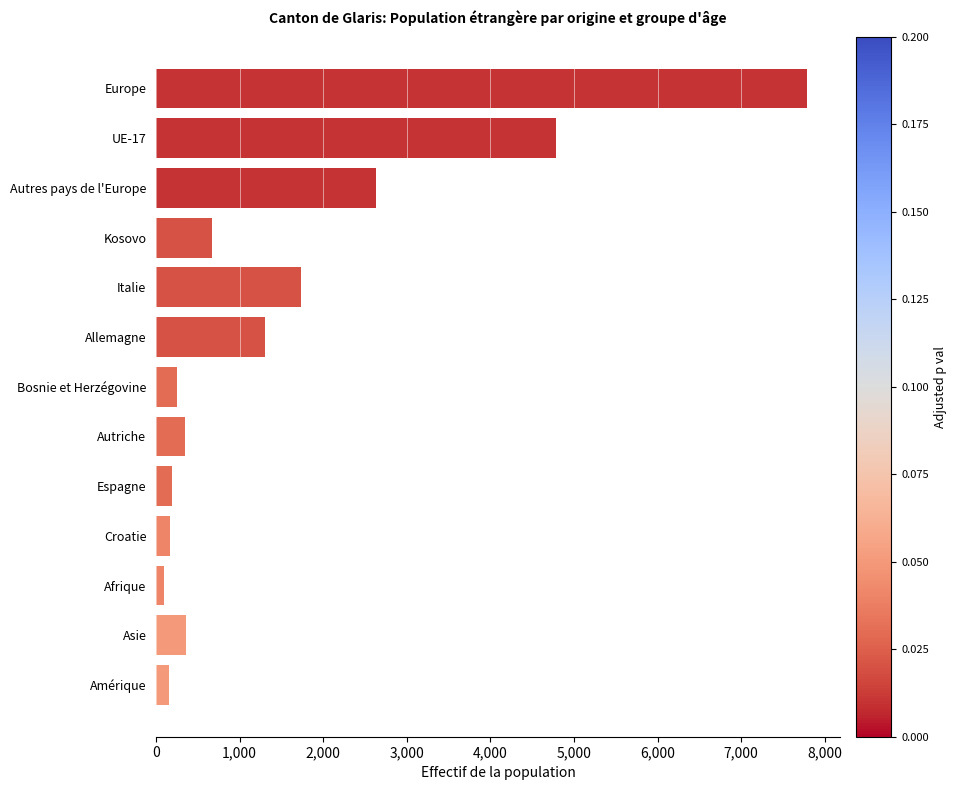

Does the chart contain stacked bars?

No